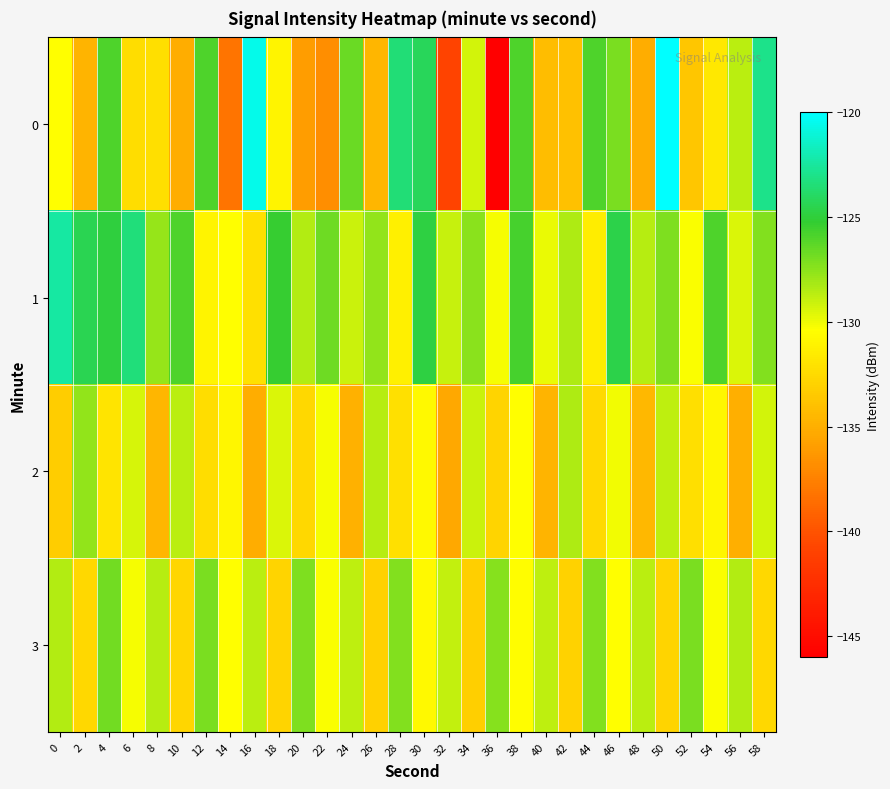

Rank the series by their maximum value, from lowest to highest.

2, 3, 1, 0